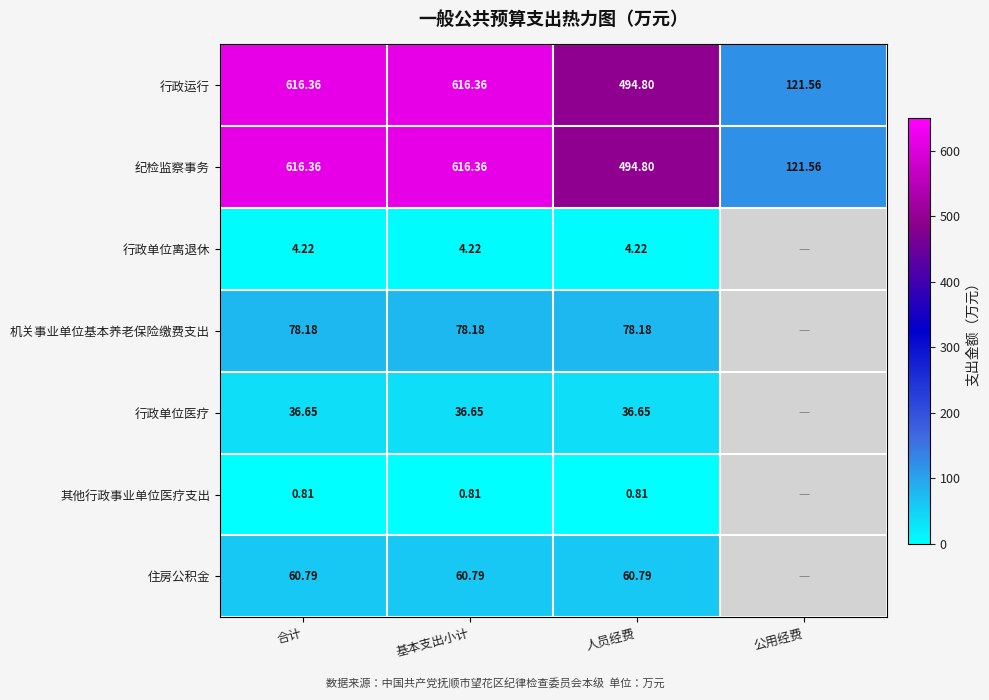

Where is 行政运行 nearest to the value 368?

人员经费